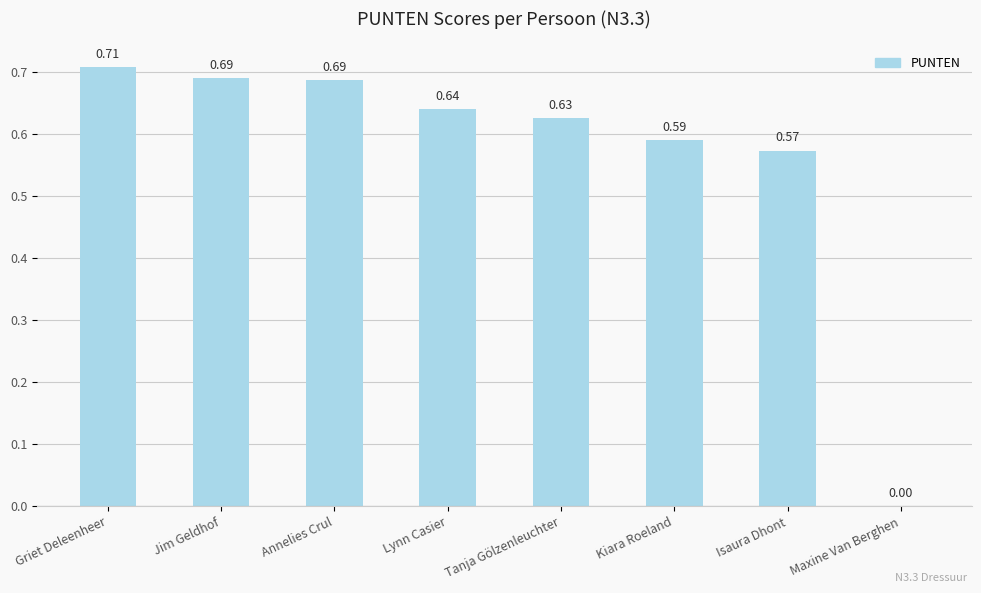

How many values are above zero?

7